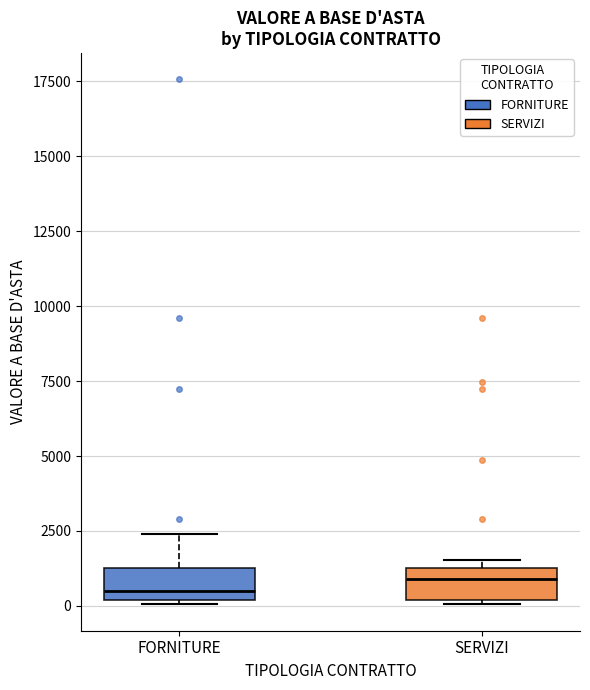

Reading left to right, transcribe this box plot: for each box, give where its median line is, the range the box spans, and where its two whiskers end, as read against the y-axis. The values are not printed on the chart, so give them approximately, as read against the axis.

FORNITURE: median 500, box 0 to 1500, whiskers 0 (just below the box's lower edge) to 2500
SERVIZI: median 1000, box 0 to 1500, whiskers 0 (just below the box's lower edge) to 1500 (just above the box's upper edge)